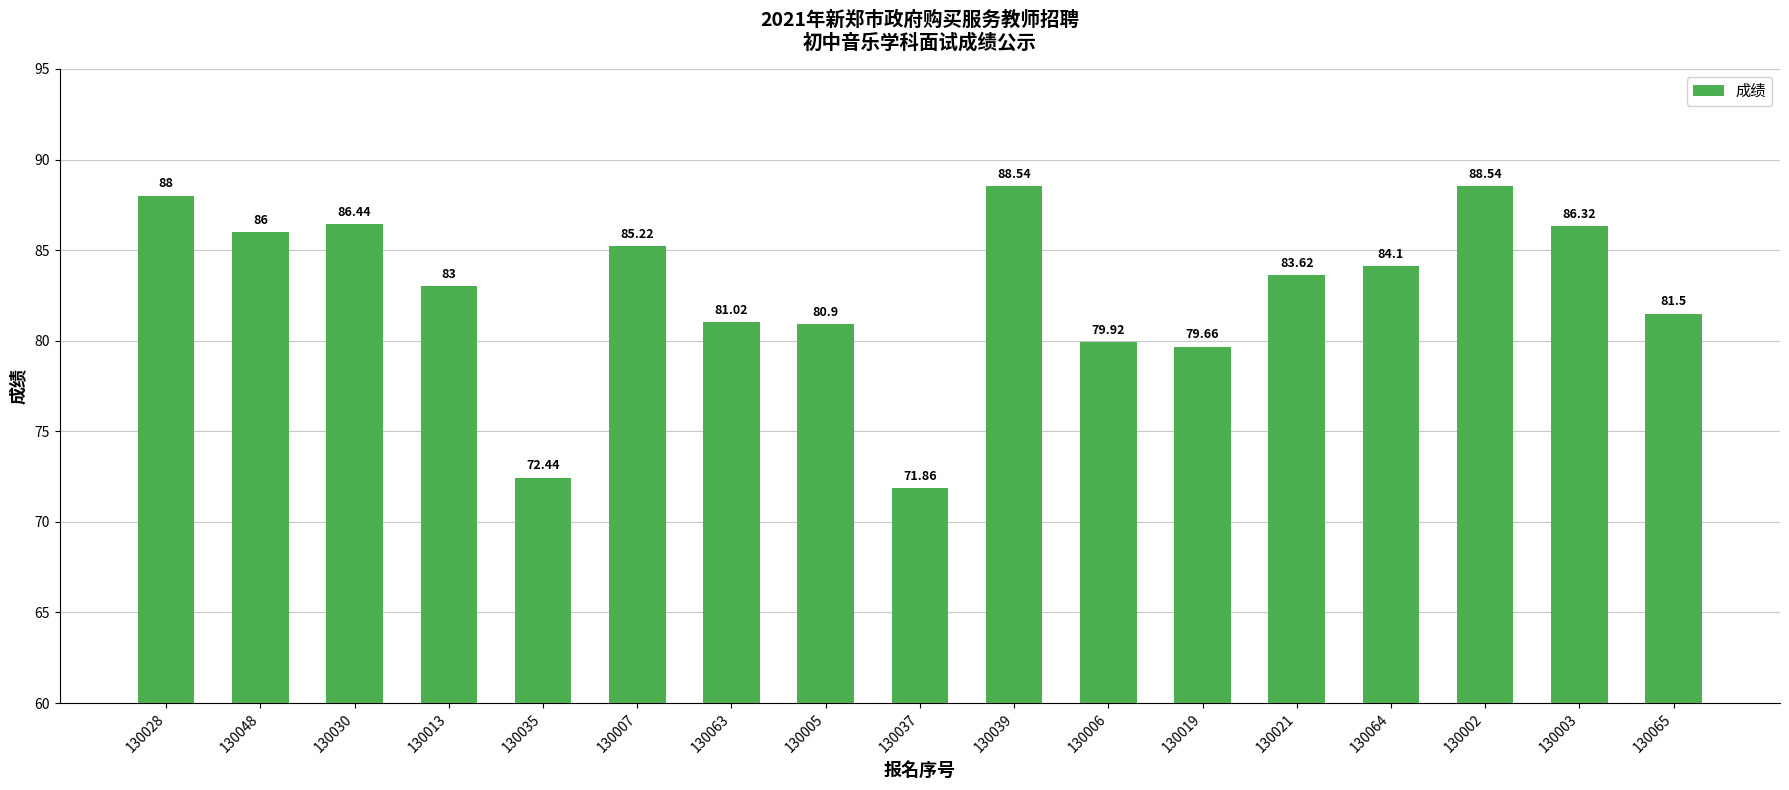

What is the sum of all values?

1407.1